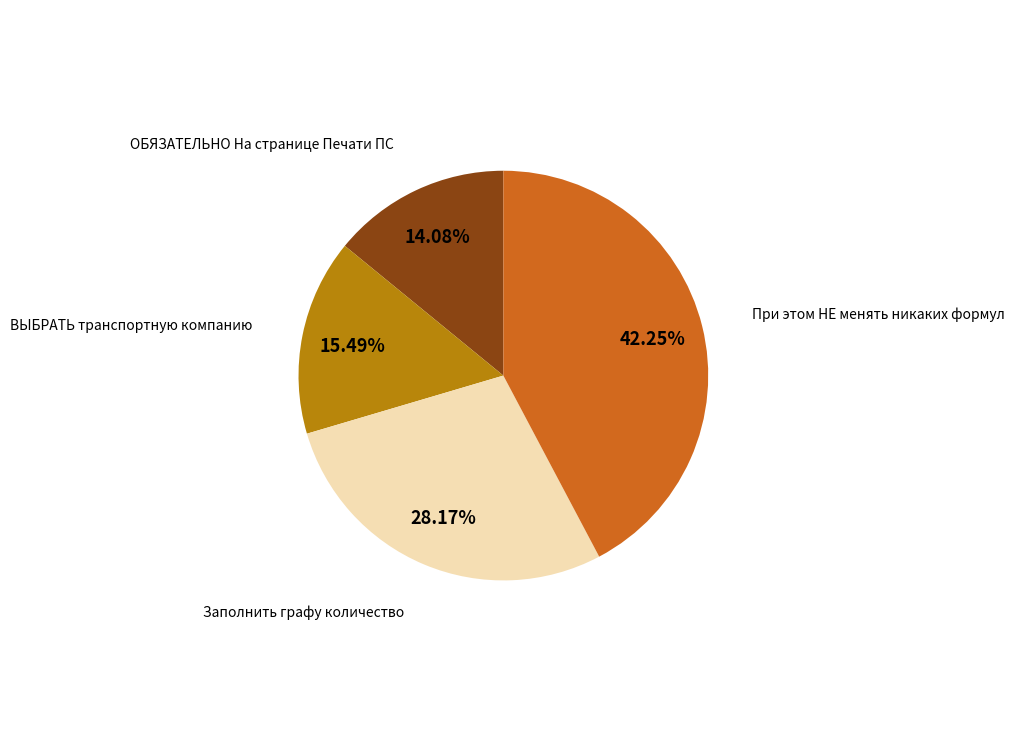

What percentage do ОБЯЗАТЕЛЬНО На странице Печати ПС and При этом НЕ менять никаких формул together represent?

56.3%